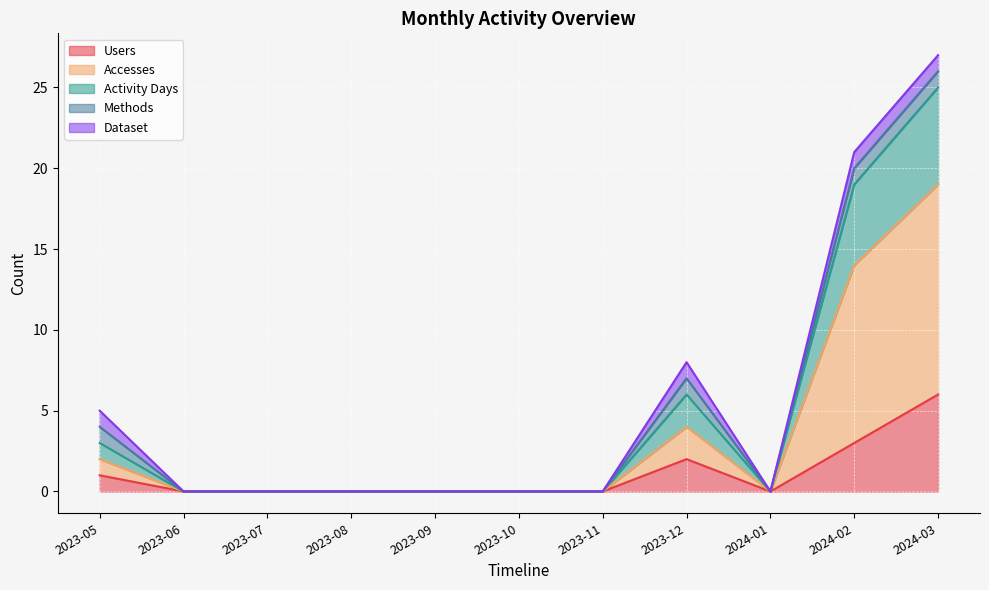

How many categories are shown in the chart?

11